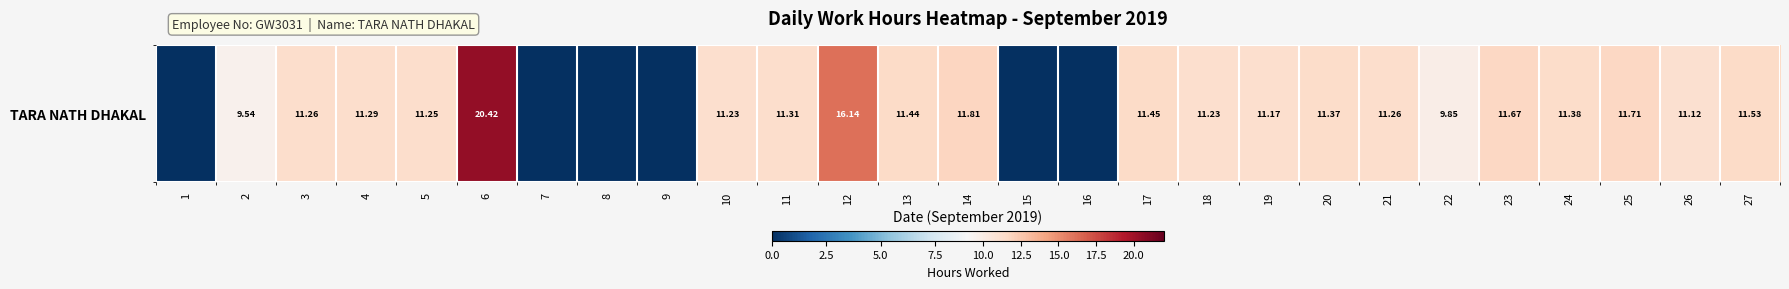

What is the difference between the values at 18 and 25?

0.5